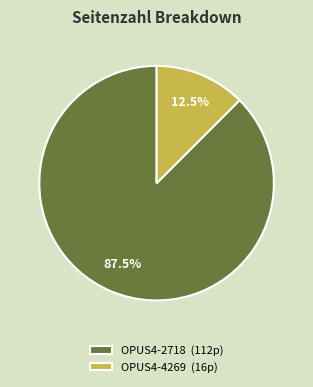

Which has a higher value, OPUS4-2718 (112p) or OPUS4-4269 (16p)?

OPUS4-2718 (112p)